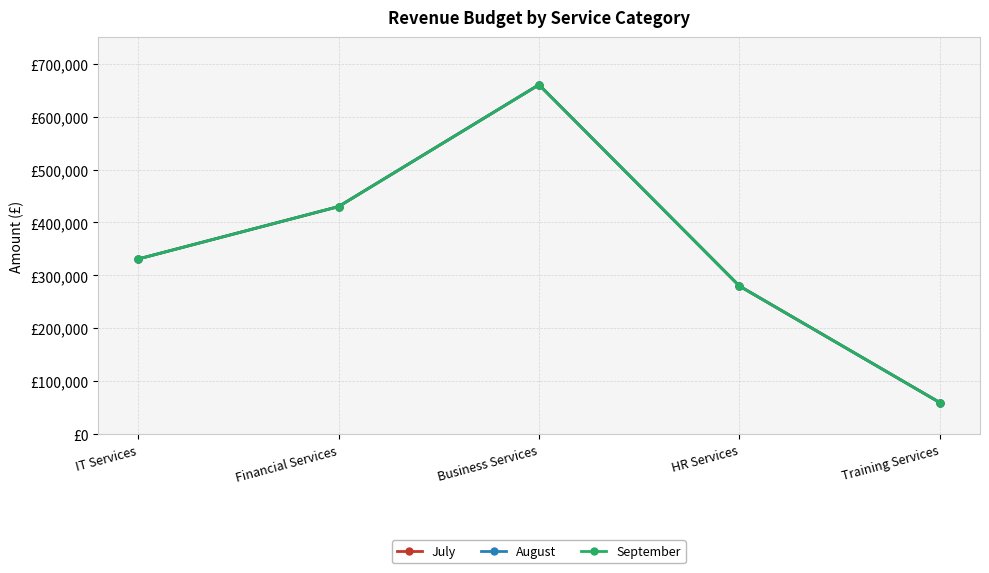

Reading left to right, extract all data points from this chart.

July: 331000	430000	660000	280000	60000
August: 331000	430000	660000	280000	60000
September: 331000	430000	660000	280000	60000